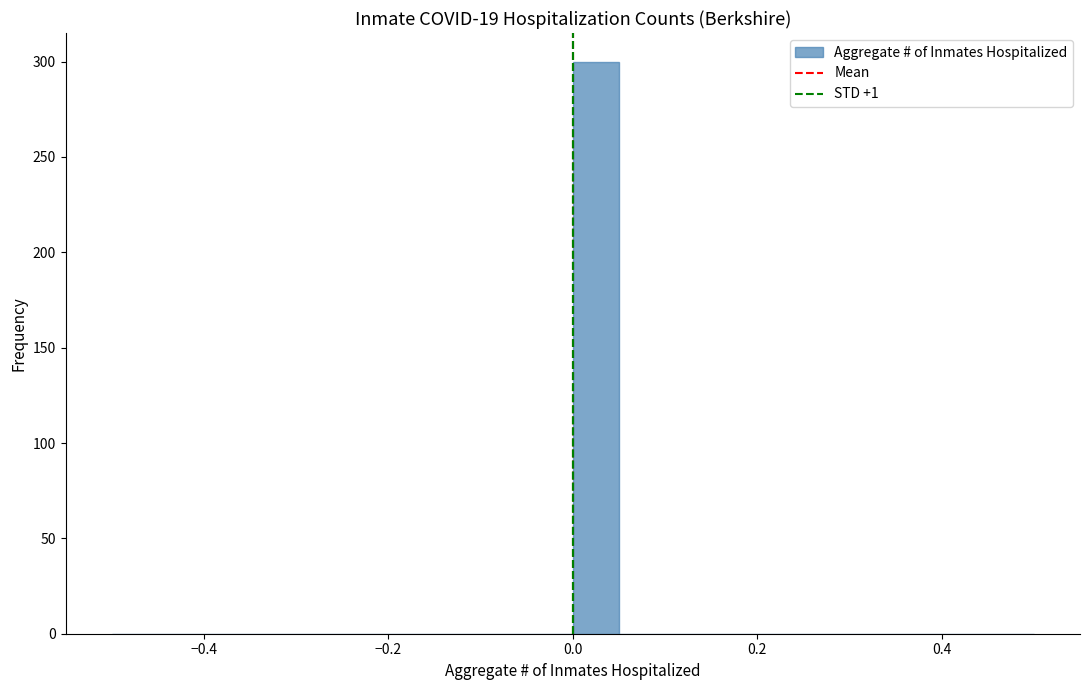

Around what value on the x-axis is the tallest bar? Give the approximate position of its centre, as read against the axis.

0.02